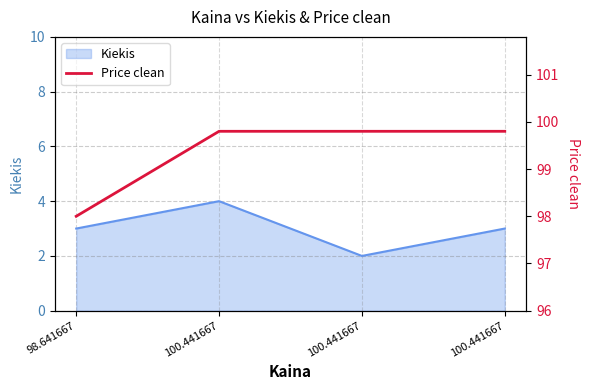

What is the sum of the values at 100.441667 and 98.641667?

197.8